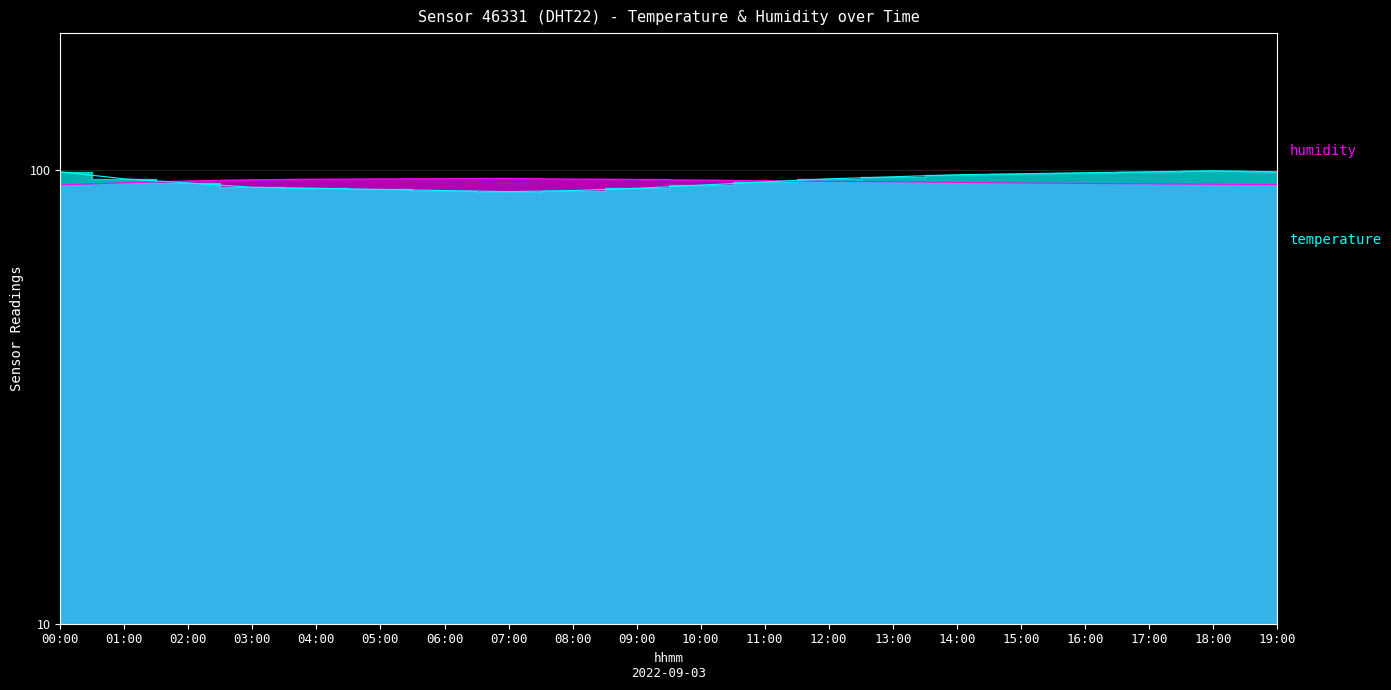

How many data points does each series have?

20